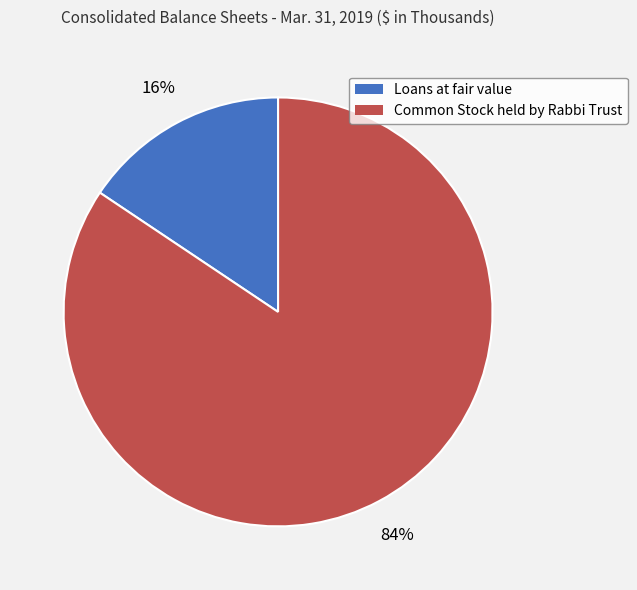

To the nearest percent, what is the combined percentage of Common Stock held by Rabbi Trust and Loans at fair value?

100%